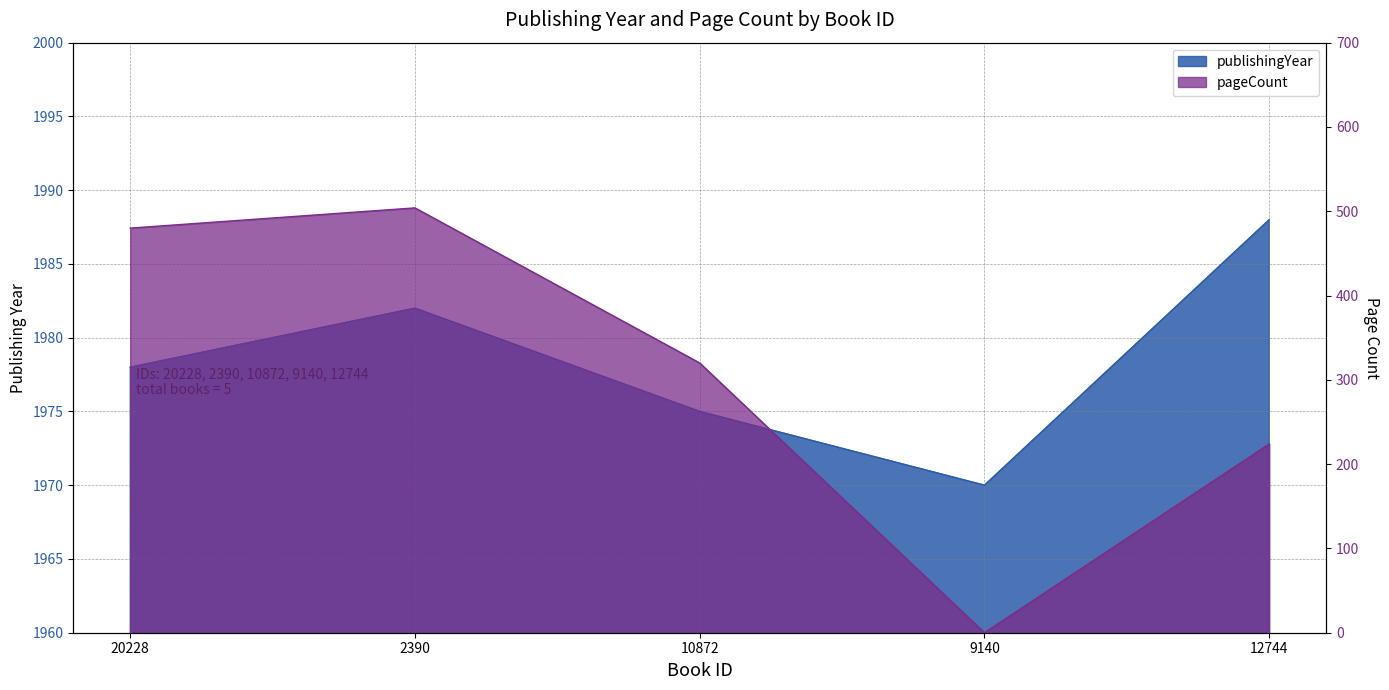

Which series has the widest spread of values?

pageCount